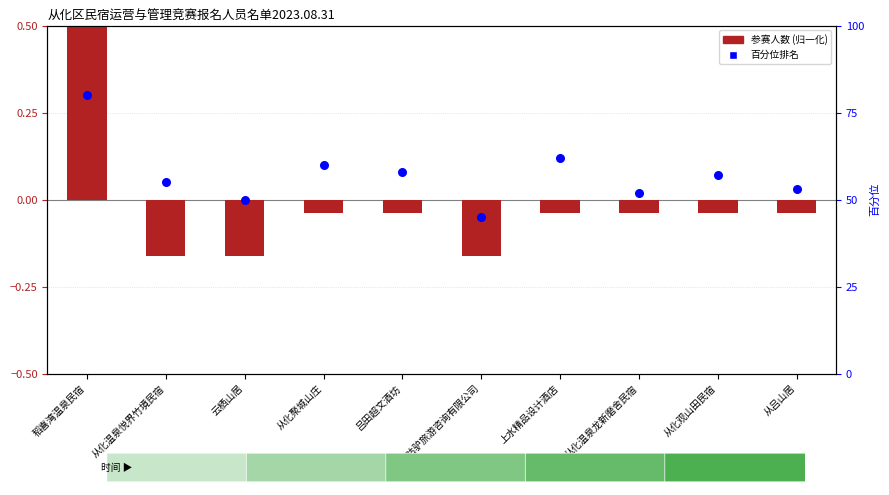

At how many categories does at least one series exceed 32?

10